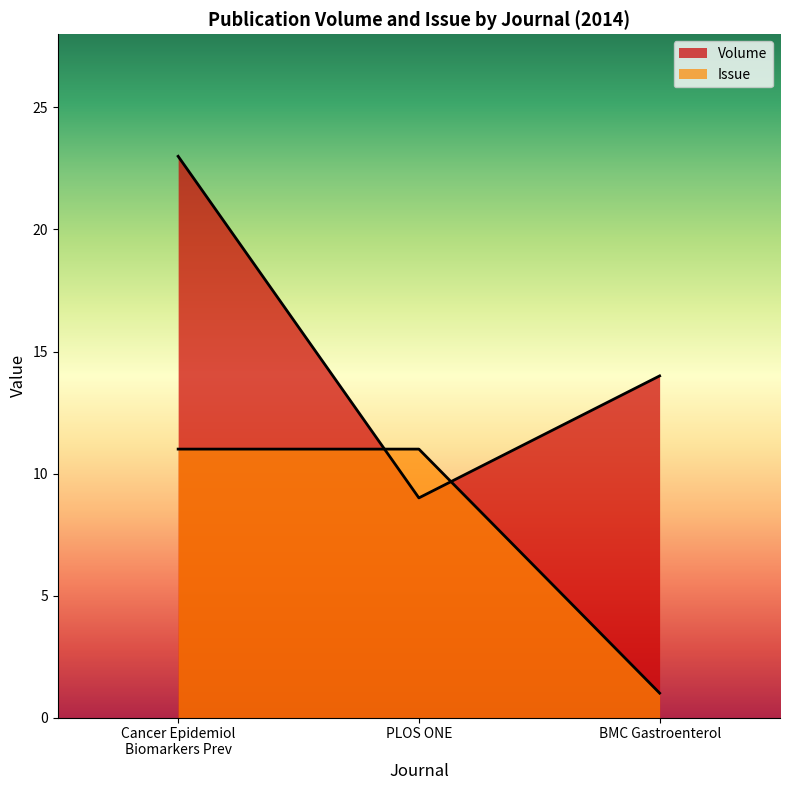

How many lines are shown in the chart?

2